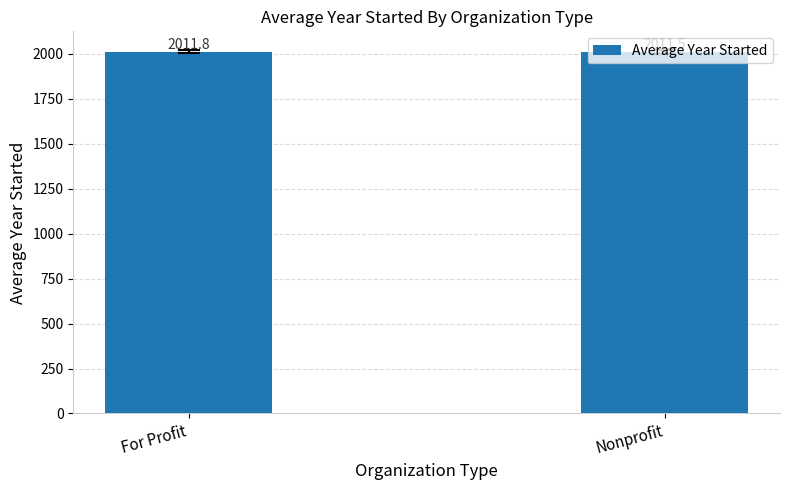

What is the label of the 2nd bar from the right?

For Profit